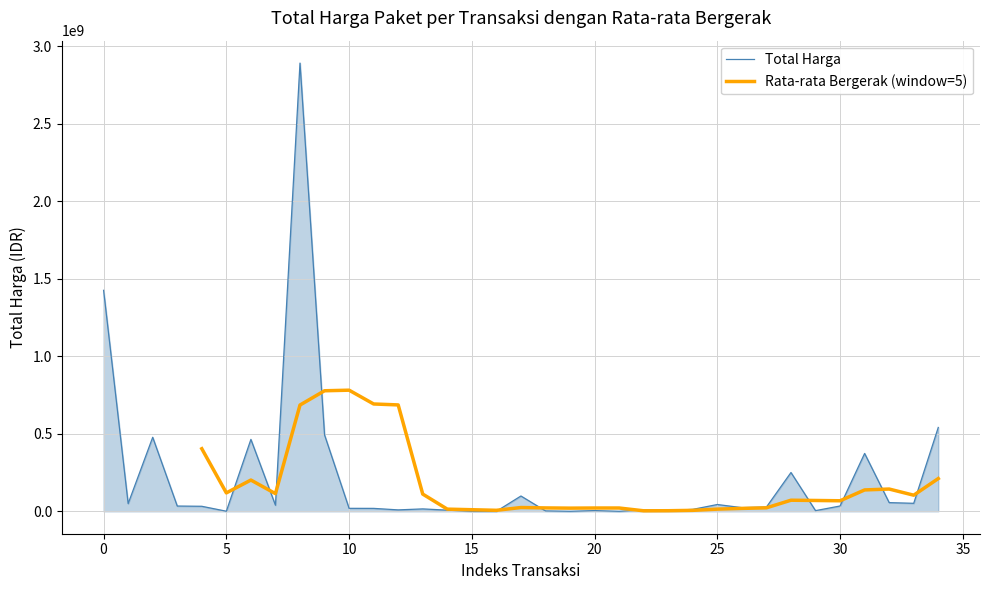

What is the highest value of the Total Harga series?

2892122000